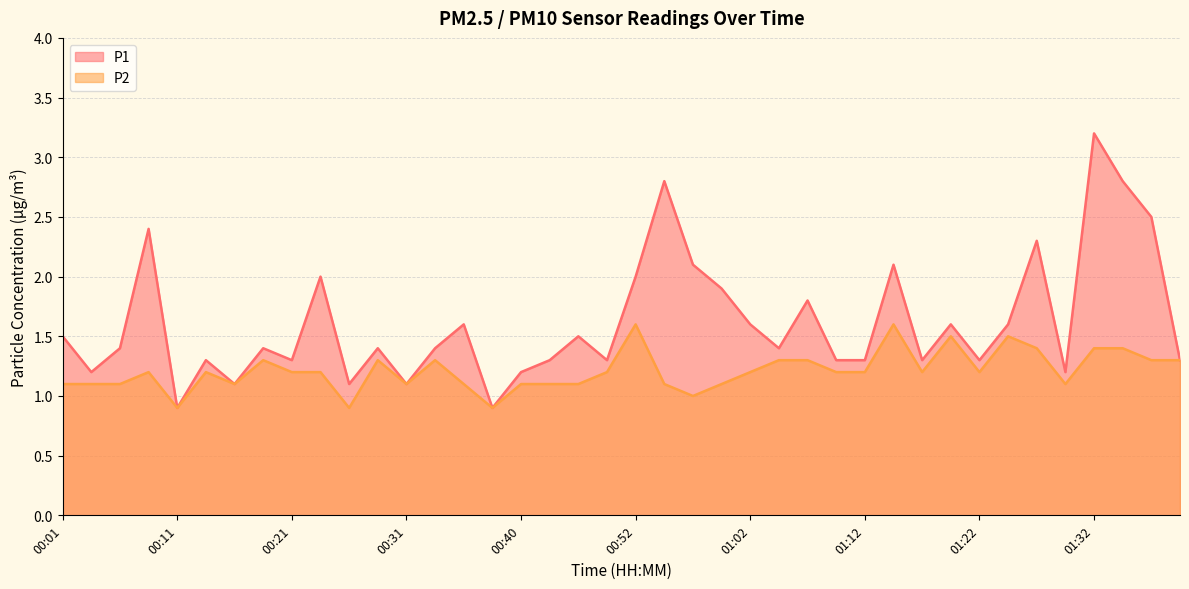

Count the P2 values in the range 1 to 2.

37